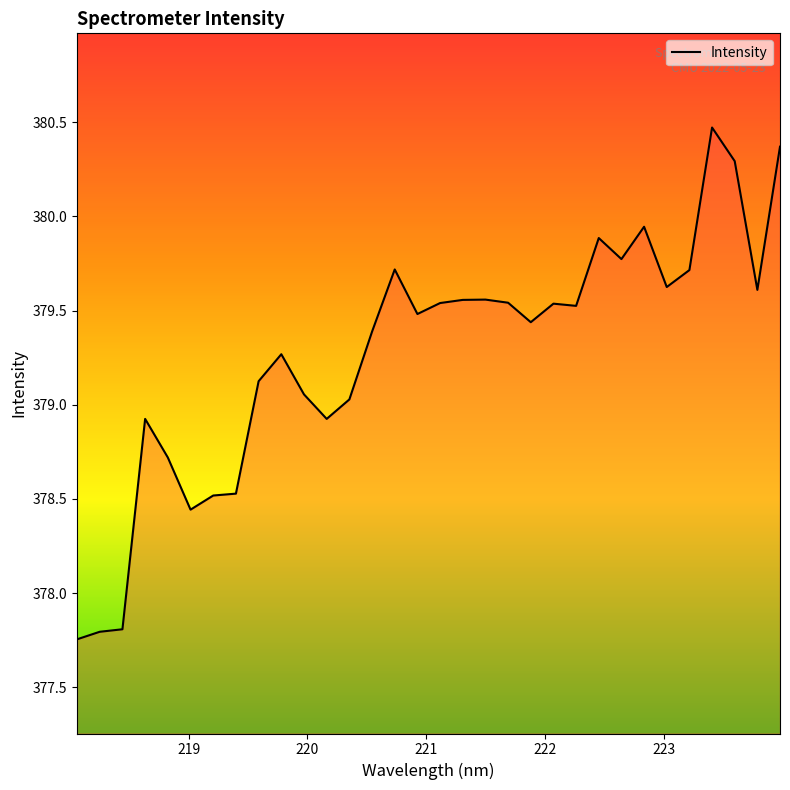

What is the greatest value displayed?

380.5